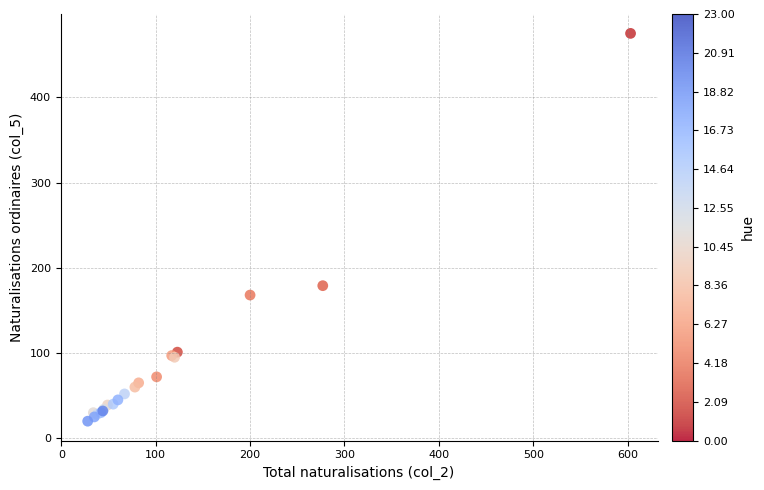

What Y value in the scatter plot is closest to 247?

179